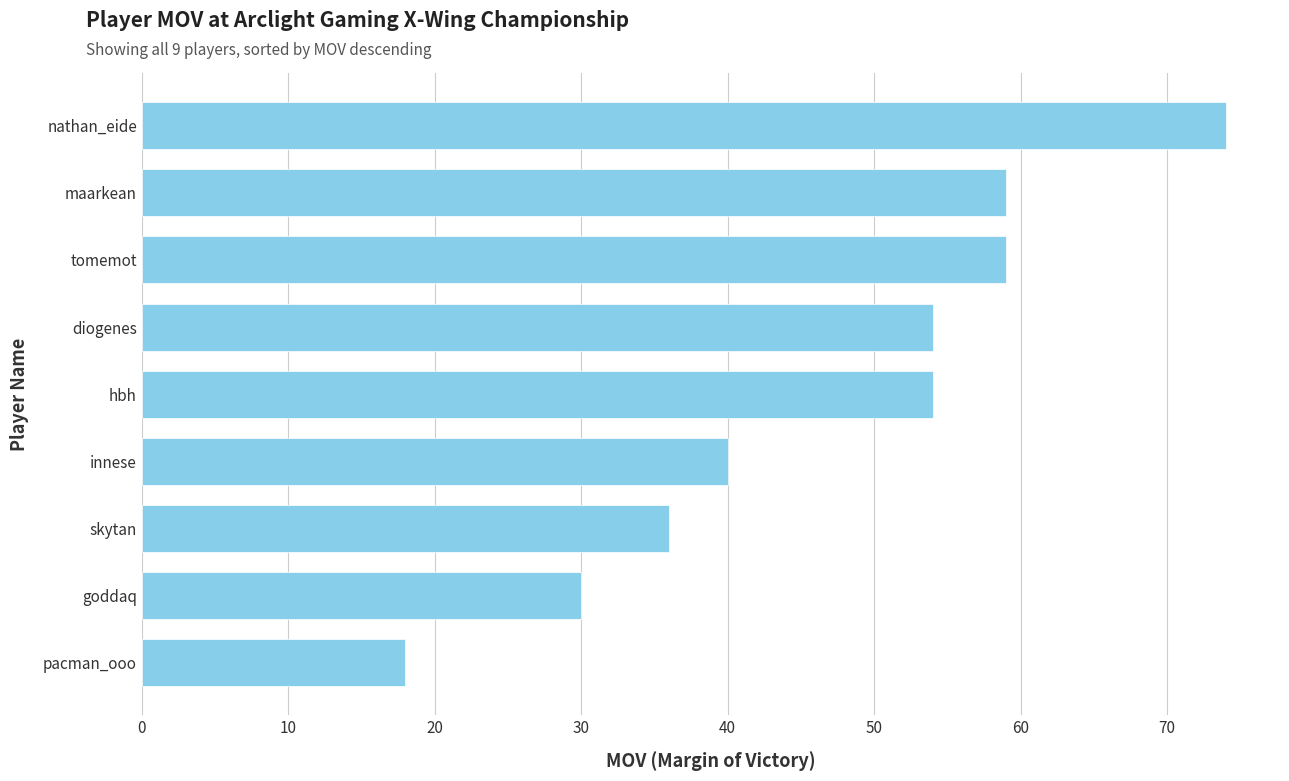

True or false: the data shows 36 at skytan.

True